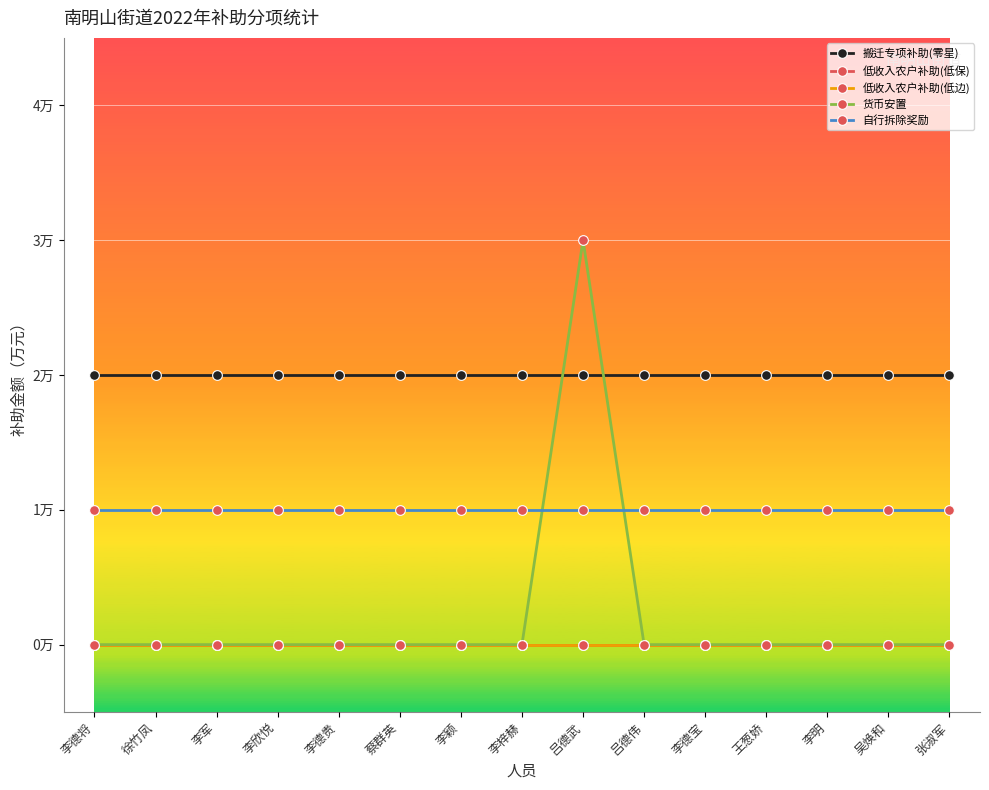

List the series in order of their peak value, lowest first.

低收入农户补助(低保), 低收入农户补助(低边), 自行拆除奖励, 搬迁专项补助(零星), 货币安置